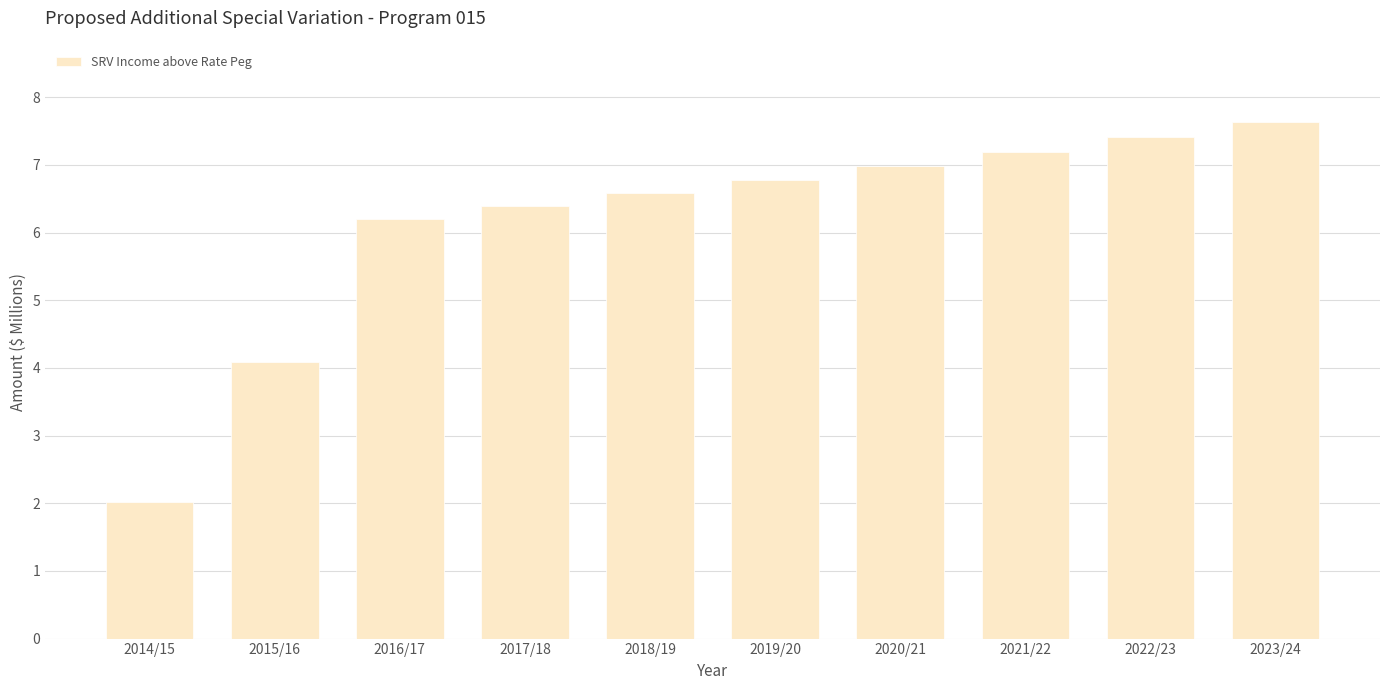

Count the number of data series in this chart.

1